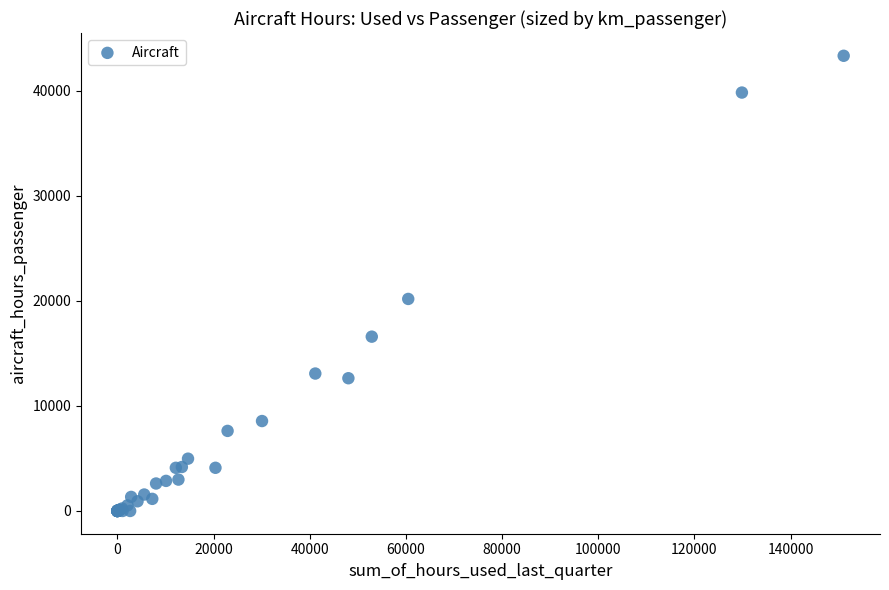

What Y value in the scatter plot is closest to 21663?

20181.0